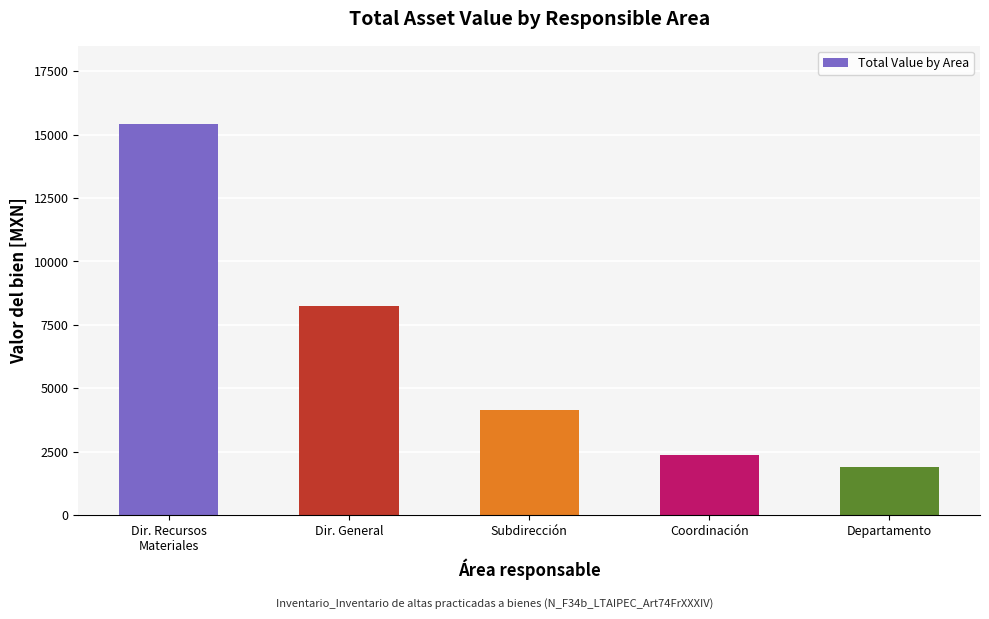

Which has a higher value, Coordinación or Subdirección?

Subdirección